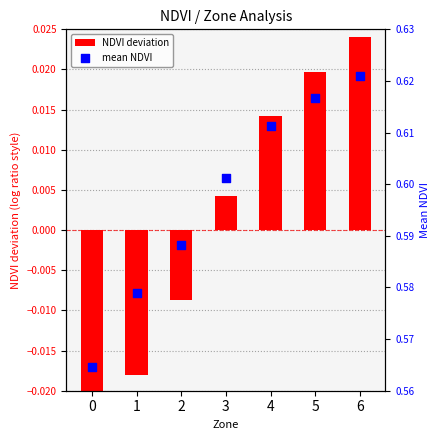

Which series has the largest Y range (max minus min)?

NDVI deviation